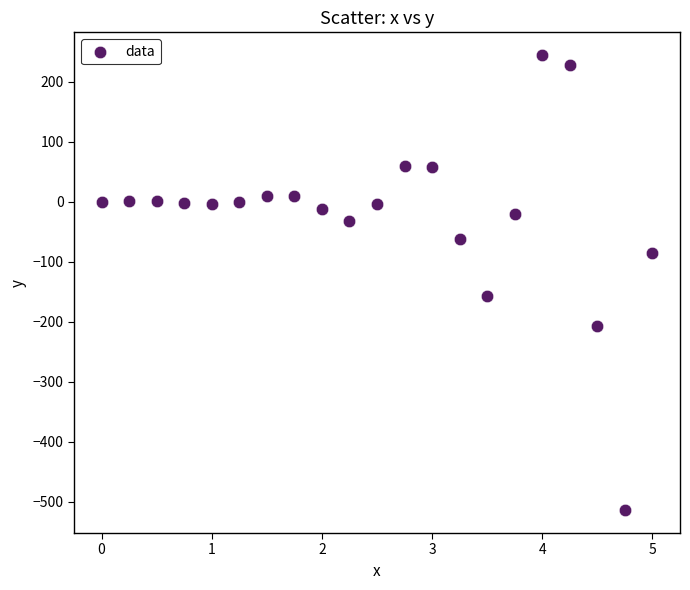

What is the range of Y values (max minus min)?

758.8